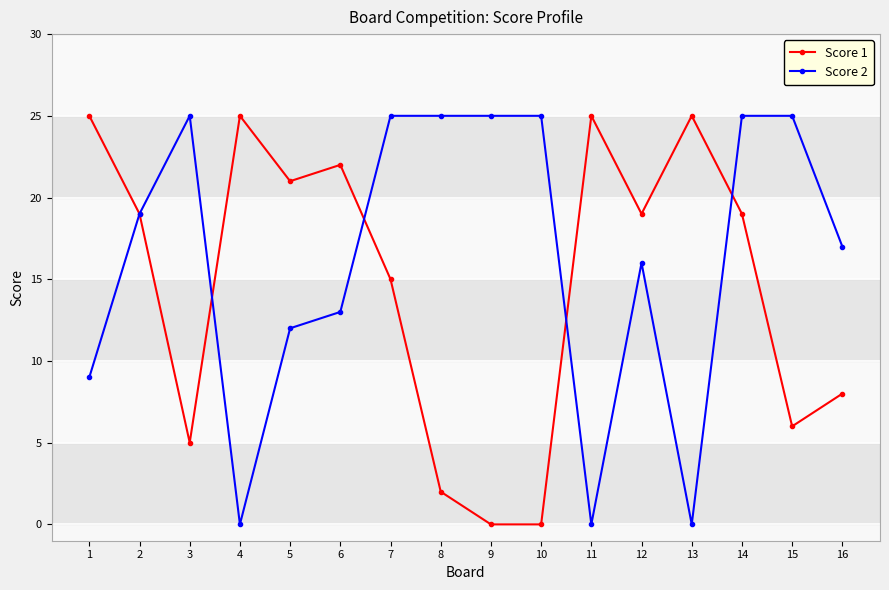

How many lines are shown in the chart?

2